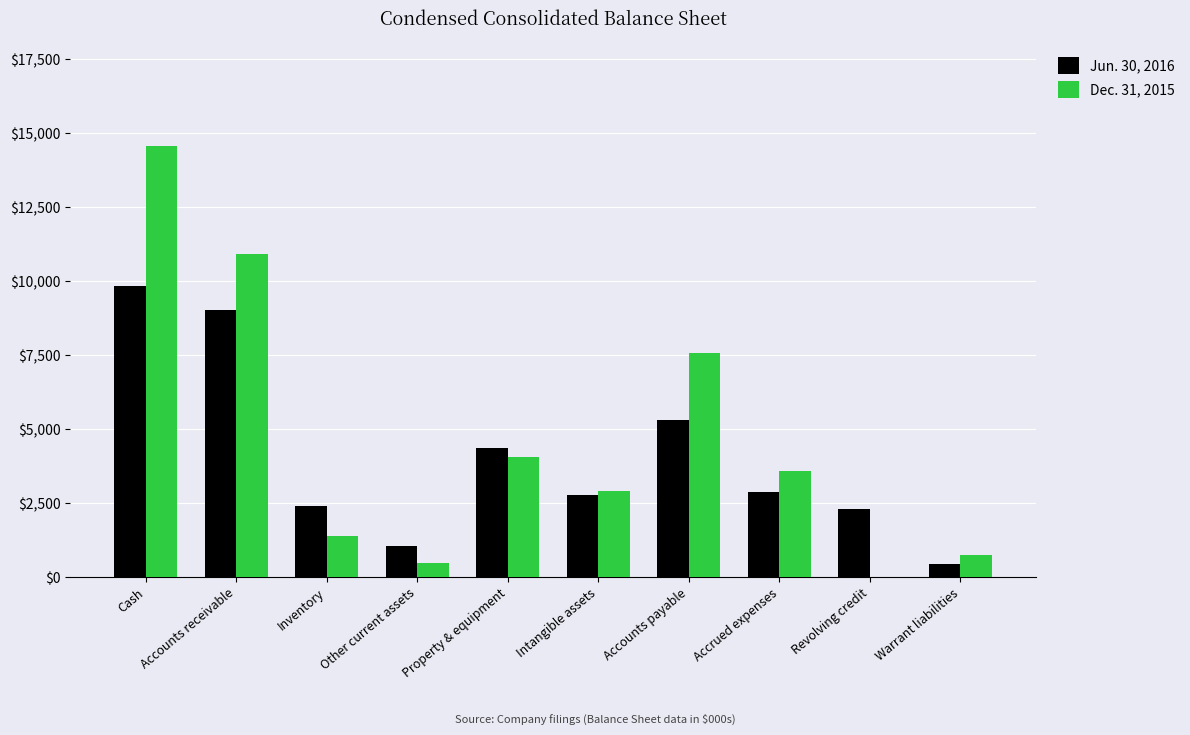

Reading left to right, list all the values displayed in this chart.

Jun. 30, 2016: 9835	9031	2393	1046	4351	2778	5305	2892	2304	455
Dec. 31, 2015: 14581	10919	1379	464	4049	2917	7588	3603	0	757